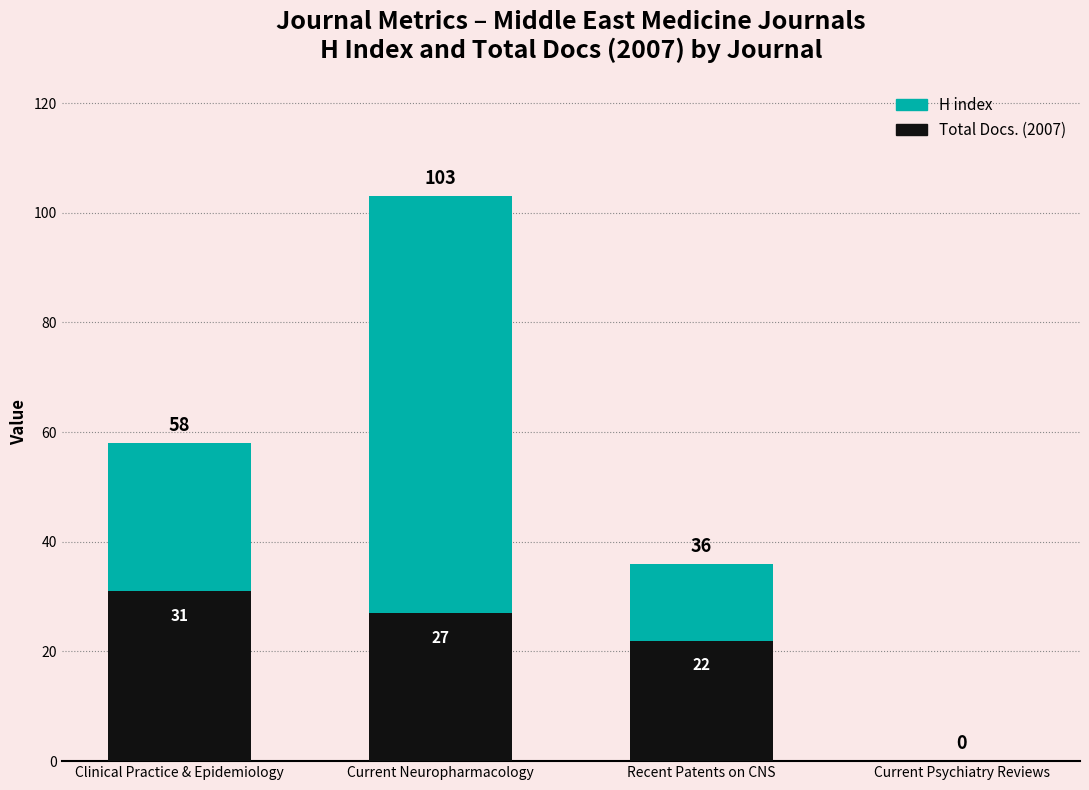

How many data points in H index are above 58?

1